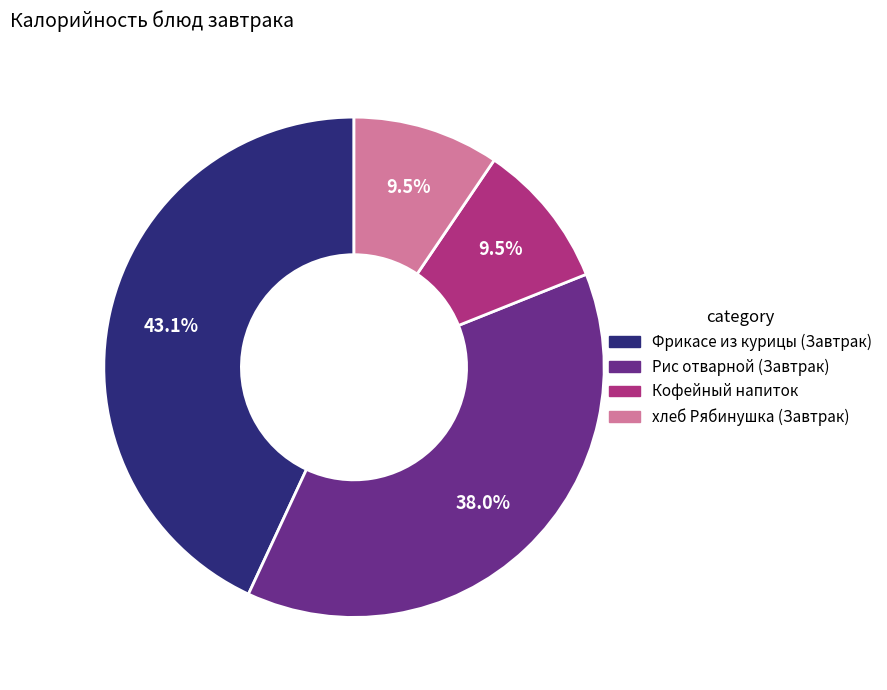

What is the largest slice in the pie chart?

Фрикасе из курицы (Завтрак)